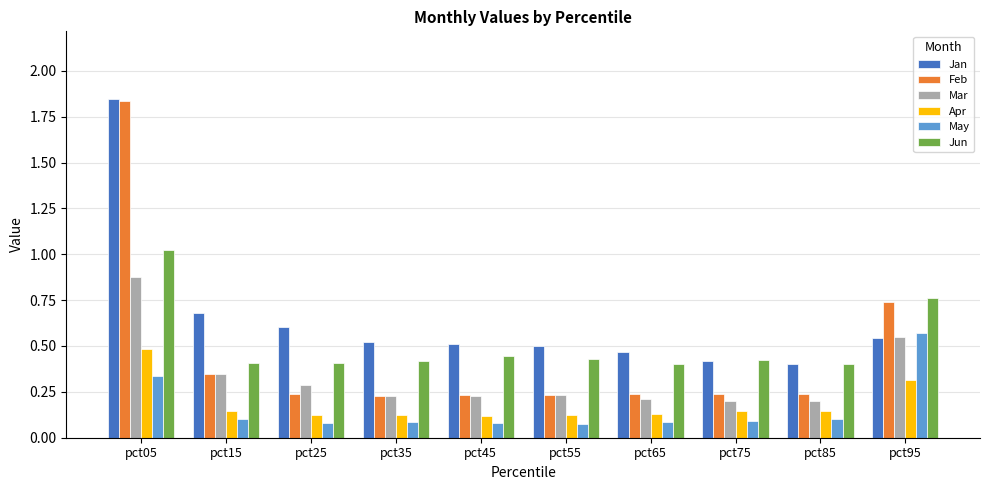

Which series has the widest spread of values?

Feb